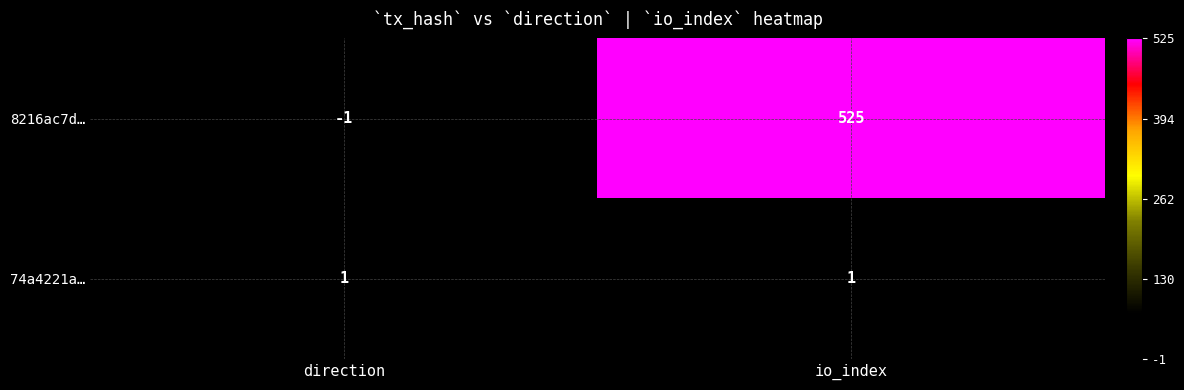

Which series has the largest total across all categories?

8216ac7d…